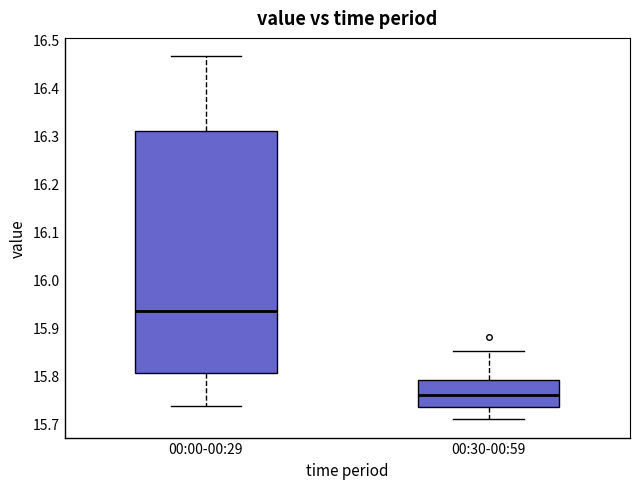

Which box is the tallest, from its lower edge to its upper edge?

00:00-00:29